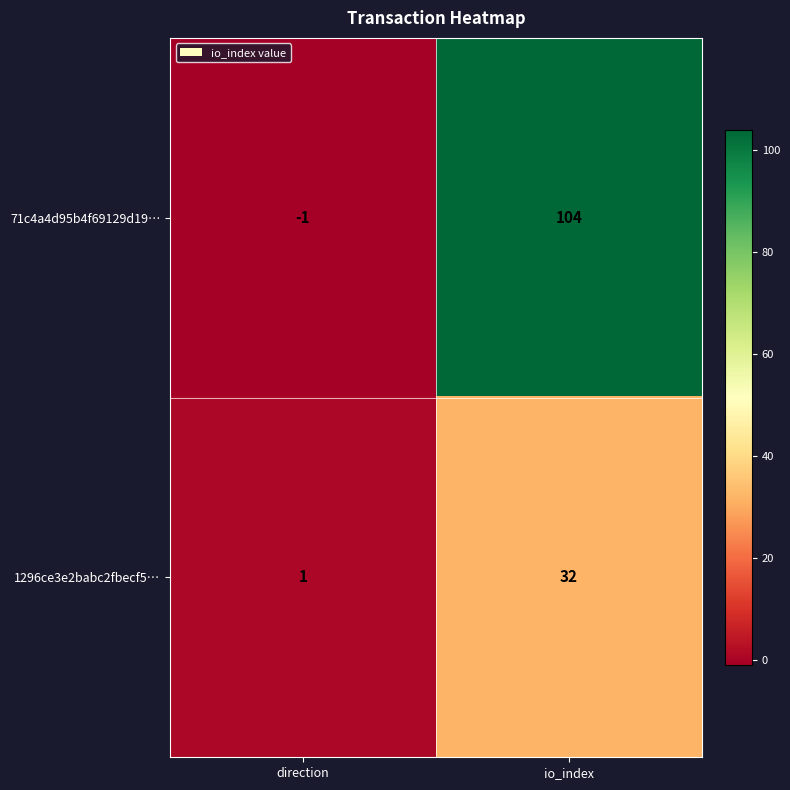

What is the sum of the 71c4a4d95b4f69129d19… values at direction and io_index?

103